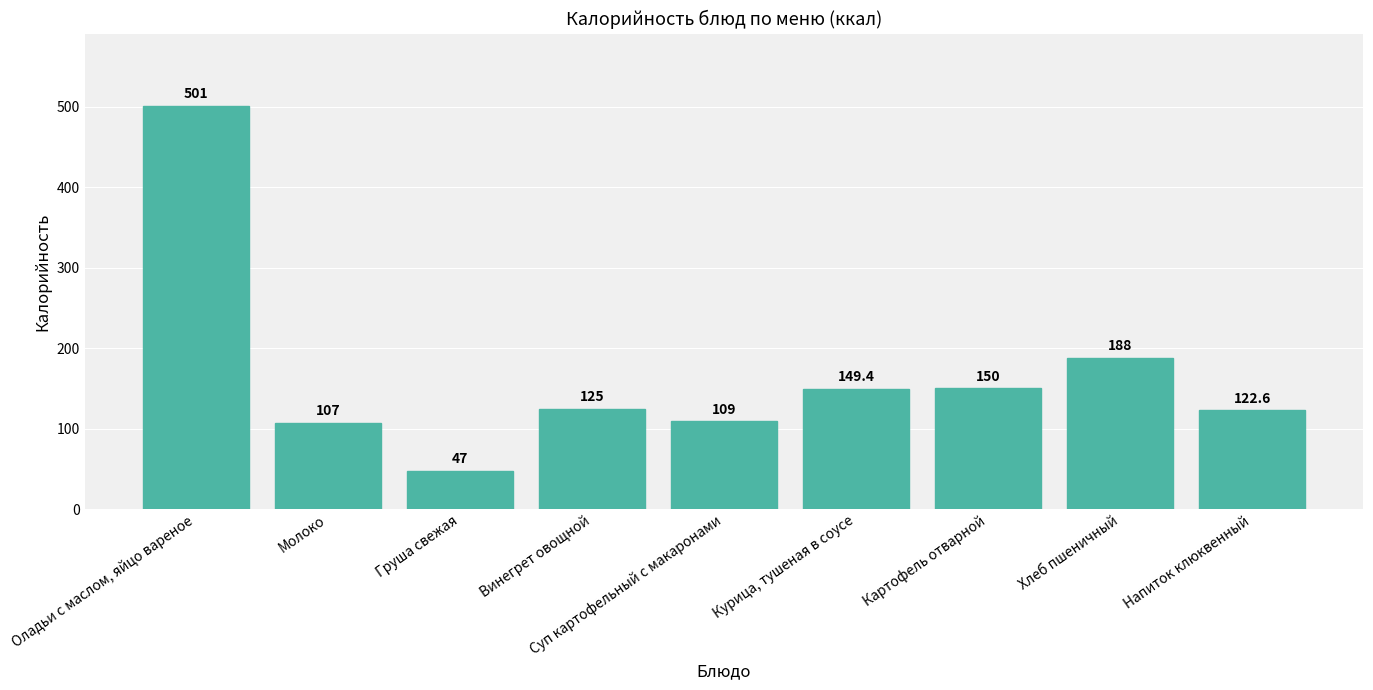

What position from the left is Оладьи с маслом, яйцо вареное?

1